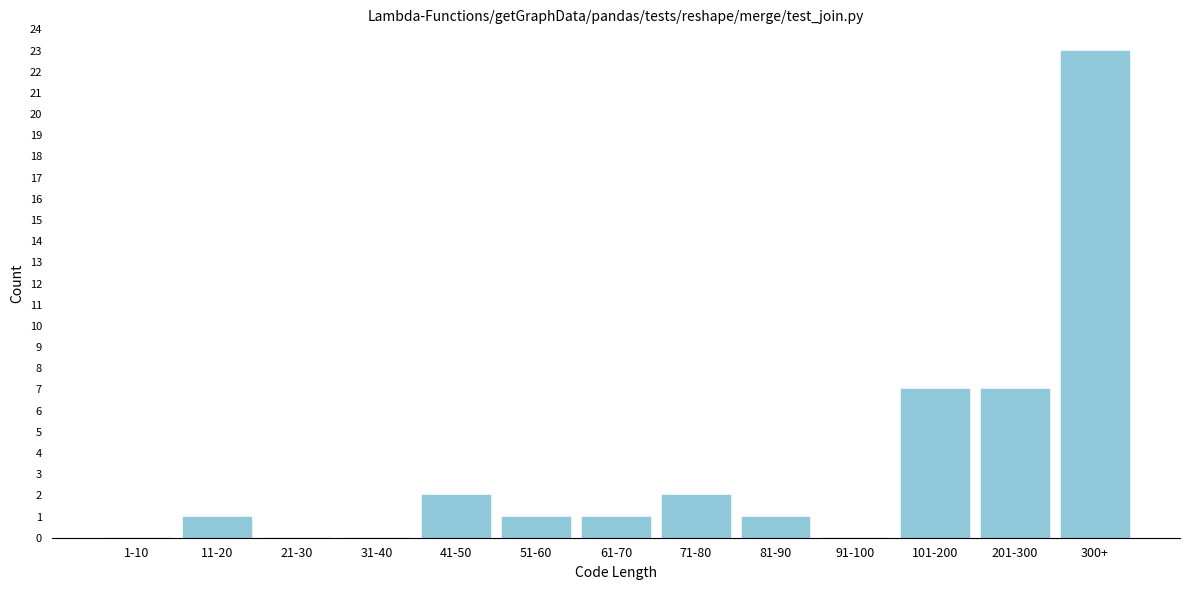

Reading left to right, what are all the values shown in this chart?

1-10=0	11-20=1	21-30=0	31-40=0	41-50=2	51-60=1	61-70=1	71-80=2	81-90=1	91-100=0	101-200=7	201-300=7	300+=23